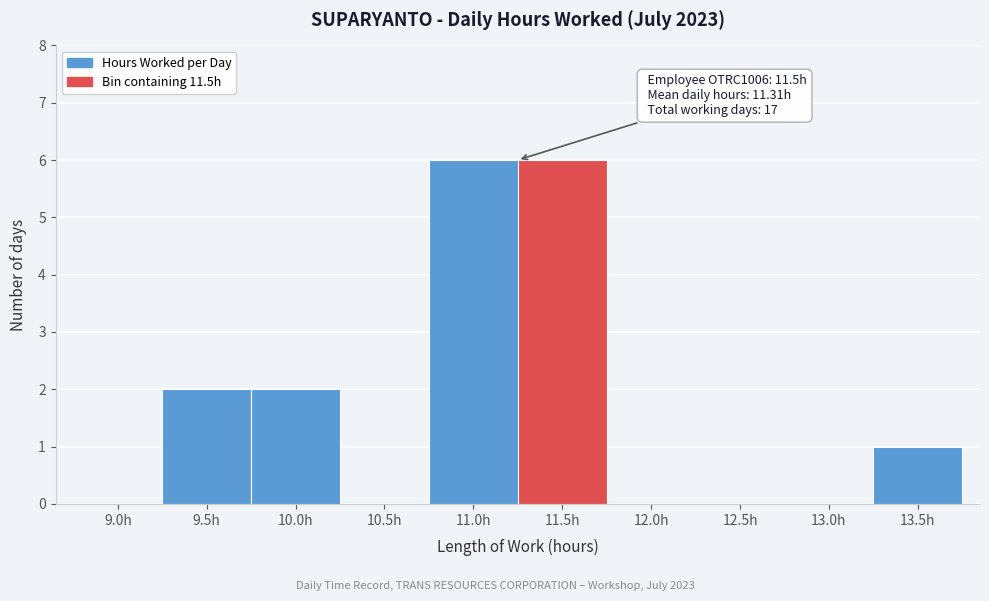

Reading left to right, what are all the values shown in this chart?

9.0h=0	9.5h=2	10.0h=2	10.5h=0	11.0h=6	11.5h=6	12.0h=0	12.5h=0	13.0h=0	13.5h=1